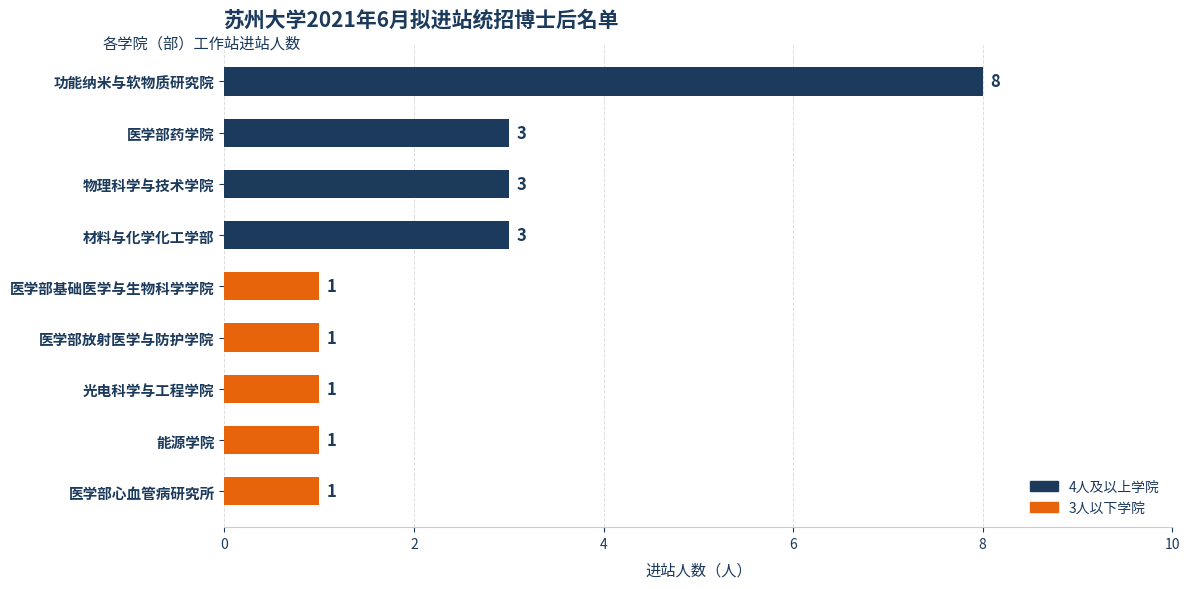

Count the values in the range 1 to 3.

8